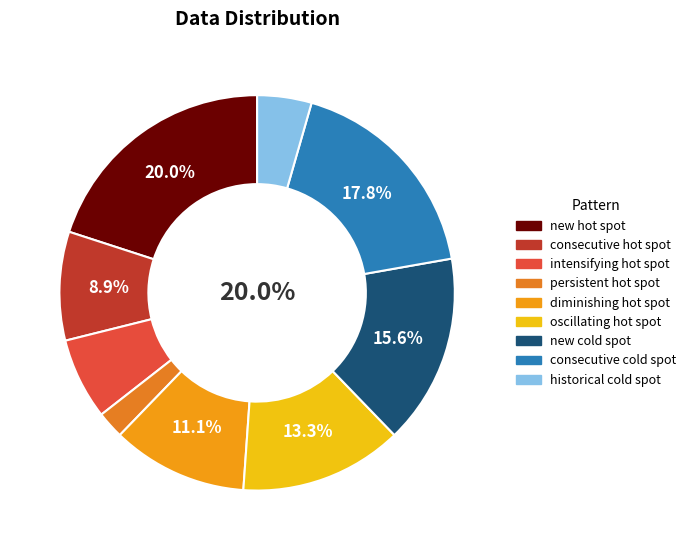

What percentage do 4 and 7 together represent?

28.9%